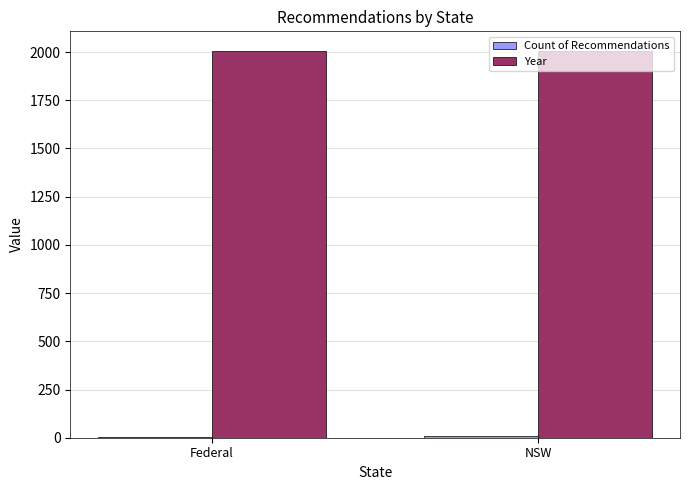

Which series has the largest total across all categories?

Year